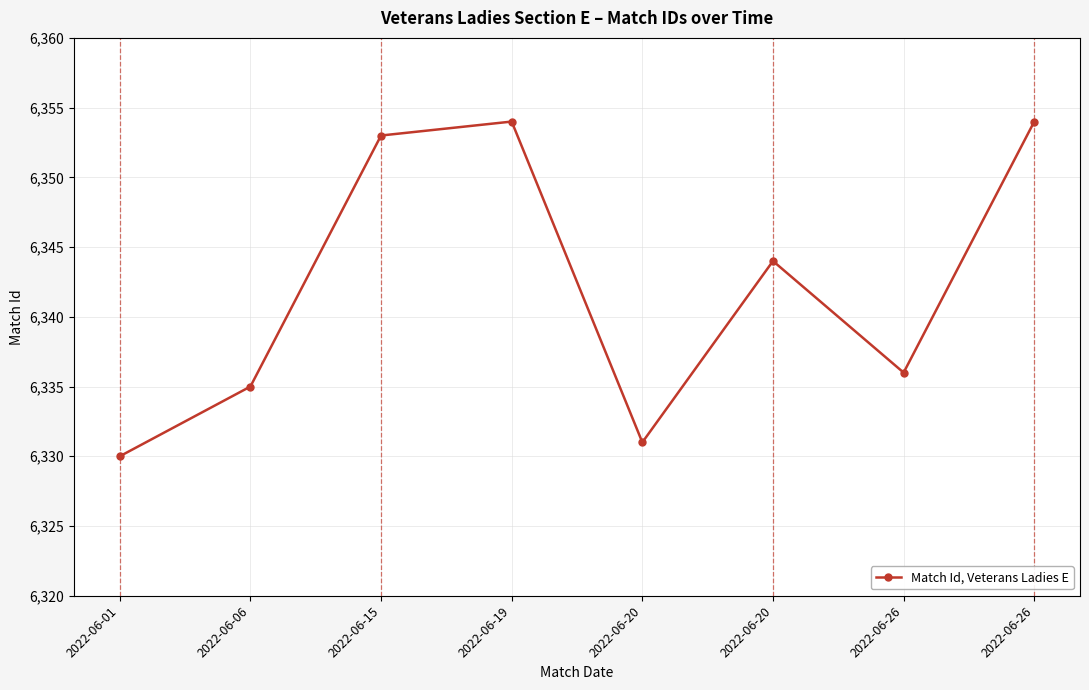

Count the number of categories in the chart.

8